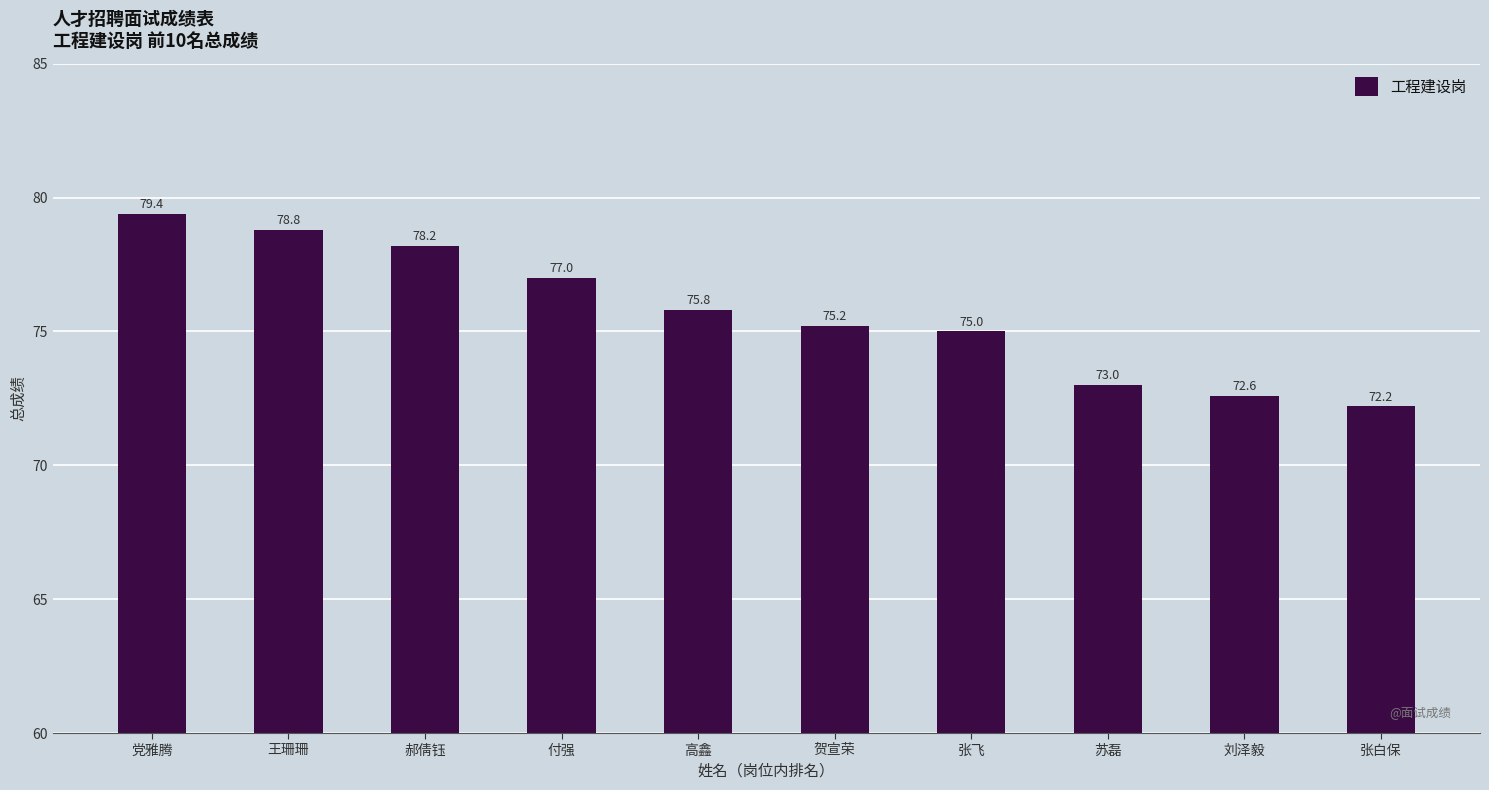

Rank the categories by value from highest to lowest.

党雅腾, 王珊珊, 郝倩钰, 付强, 高鑫, 贺宣荣, 张飞, 苏磊, 刘泽毅, 张白保